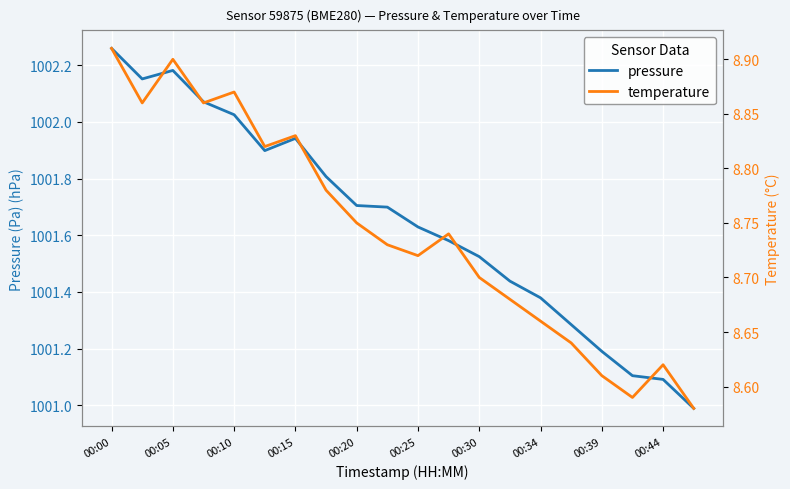

What is the difference between the maximum and minimum values in the pressure series?

1.3